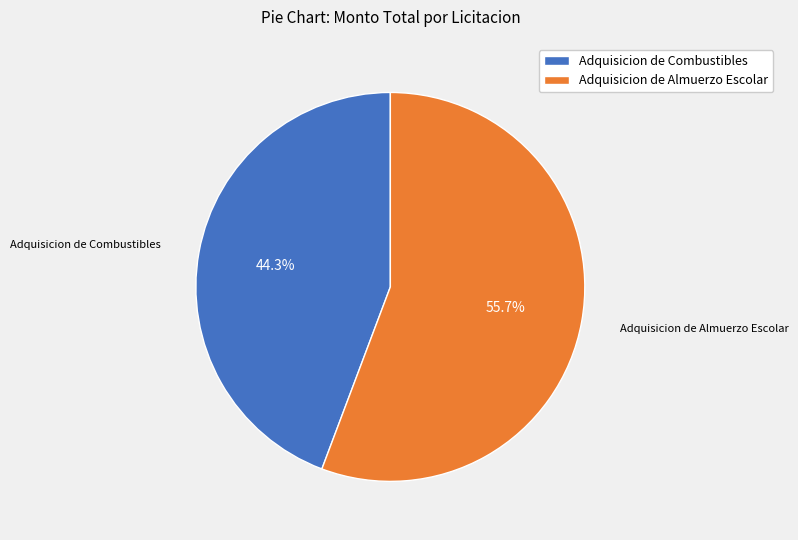

To the nearest percent, what is the difference between the largest and smallest slice percentages?

11%